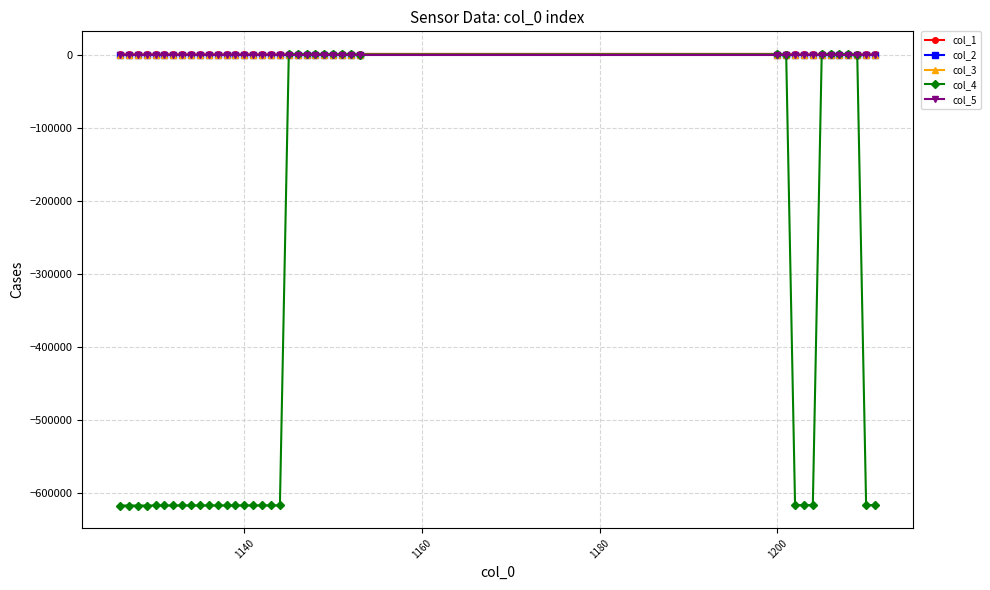

True or false: col_4 has more than 1 points higher than both neighbors.

True